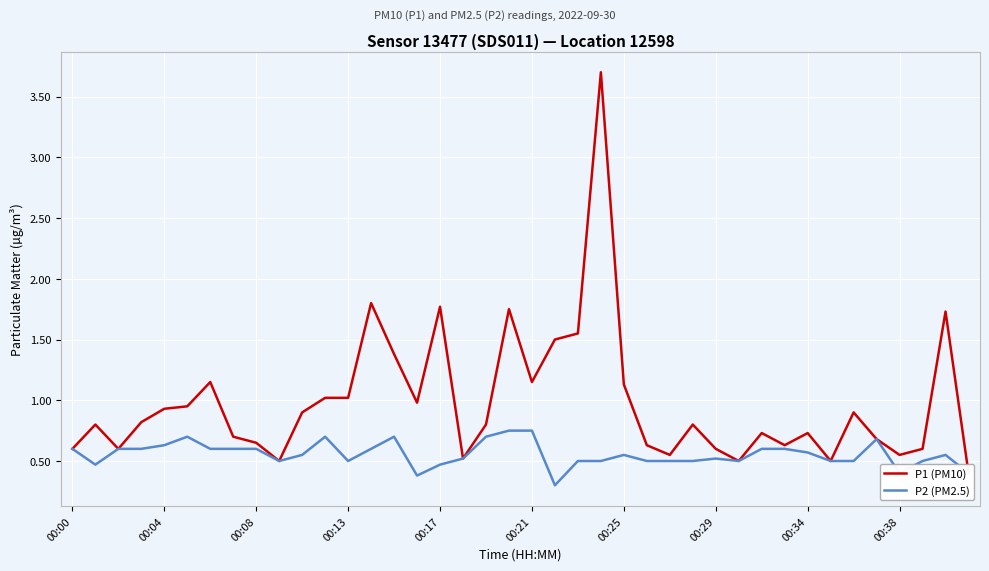

What is the lowest value of the P2 (PM2.5) series?

0.3